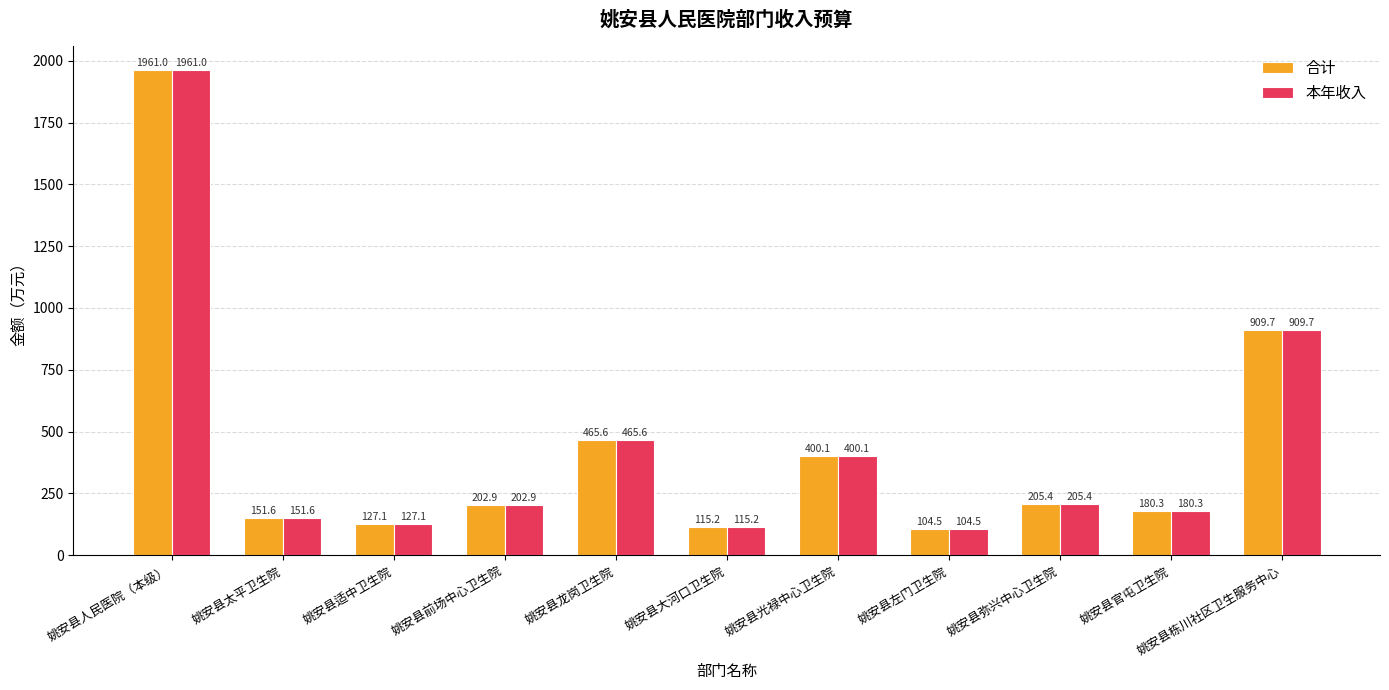

Where is 本年收入 nearest to the value 1032?

姚安县栋川社区卫生服务中心